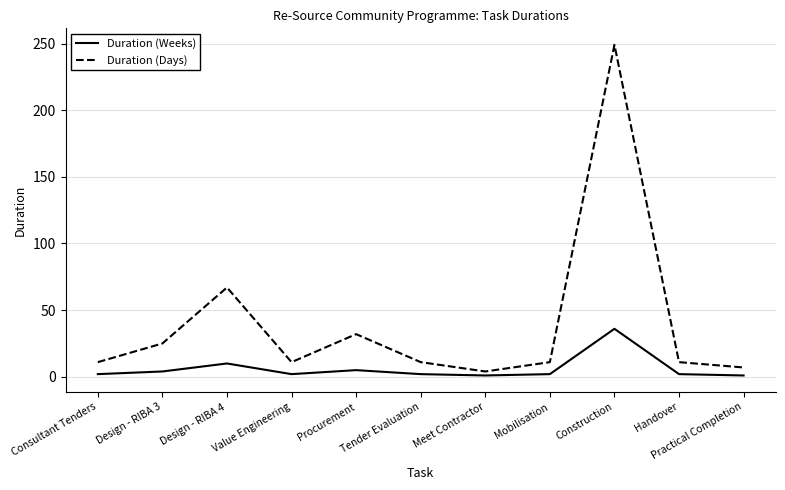

True or false: Duration (Days) and Duration (Weeks) intersect in this chart.

False